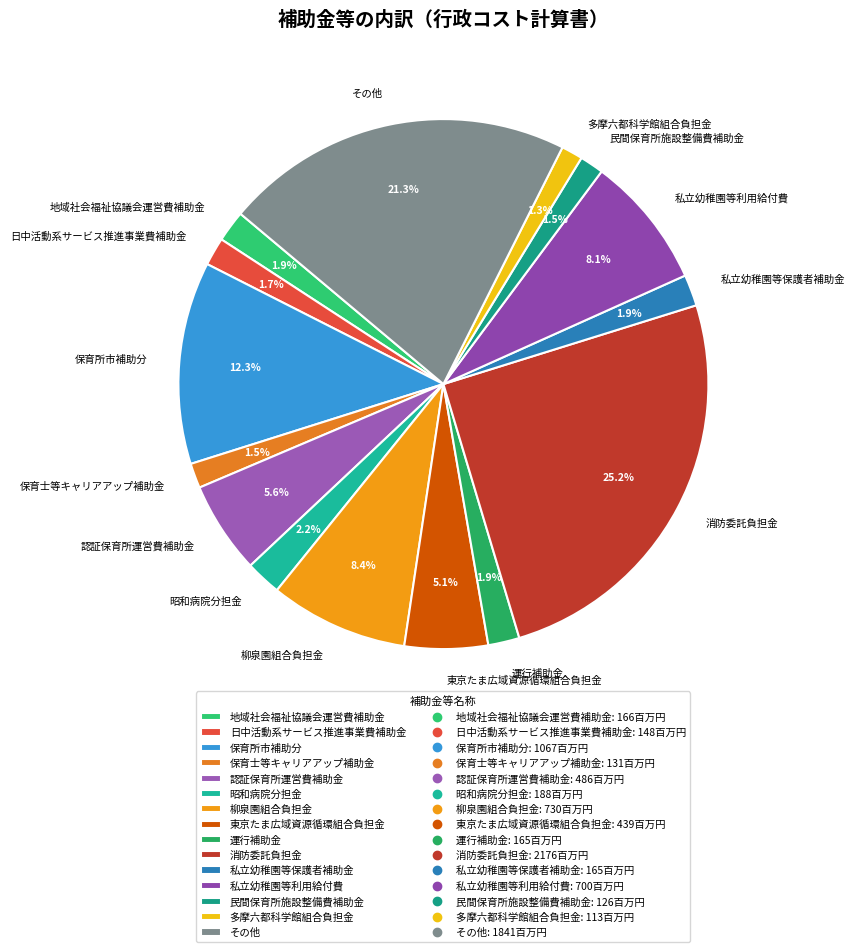

Does any single category account for the majority?

No